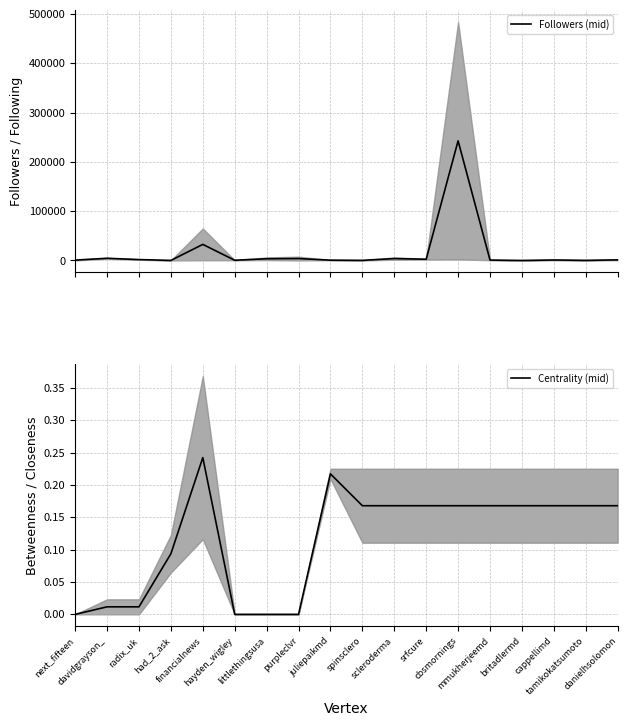

Does the chart display data point markers on the line(s)?

No